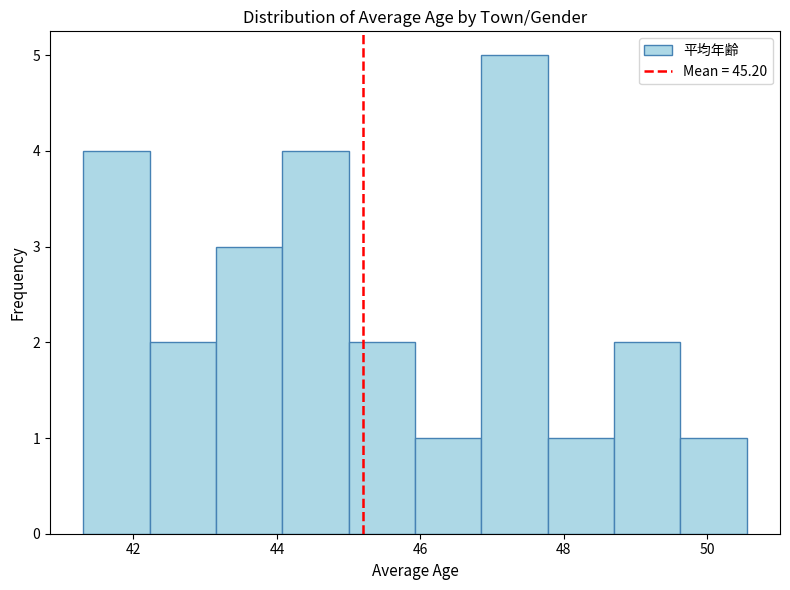

Reading left to right, list every bar in this chart as the range it spans on the x-axis followed by its height. Neither the bar edges nor the heights are printed on the chart, so give them approximately, as read against the axes.

41.4 to 42.2: 4
42.2 to 43.2: 2
43.2 to 44.0: 3
44.0 to 45.0: 4
45.0 to 46.0: 2
46.0 to 46.8: 1
46.8 to 47.8: 5
47.8 to 48.8: 1
48.8 to 49.6: 2
49.6 to 50.6: 1